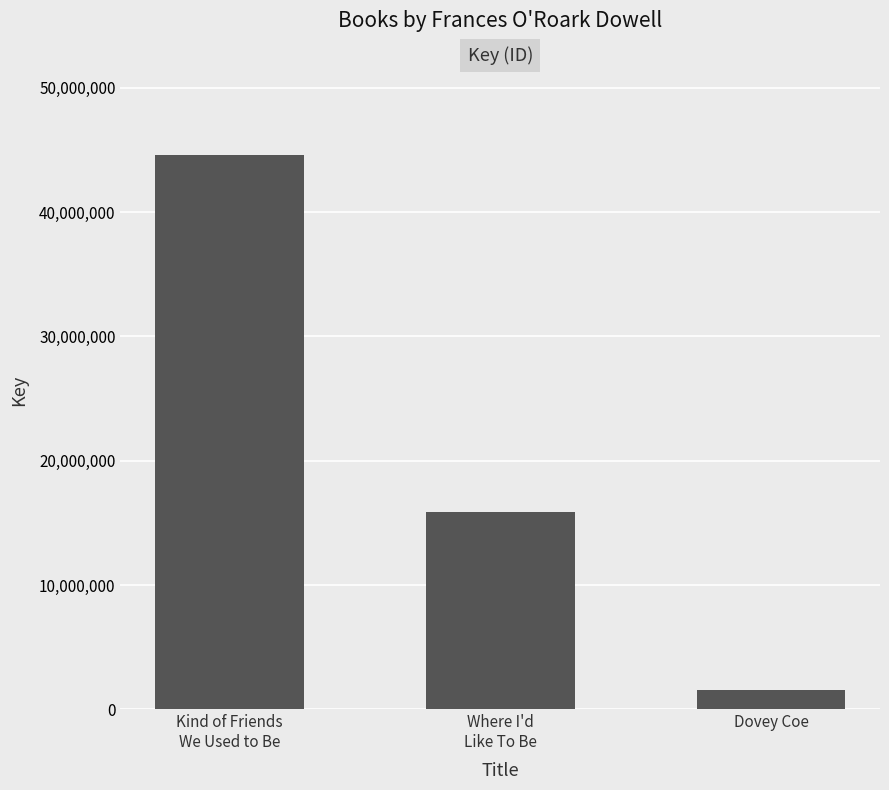

Reading left to right, transcribe all the data shown in this chart.

44619037	15855814	1563115